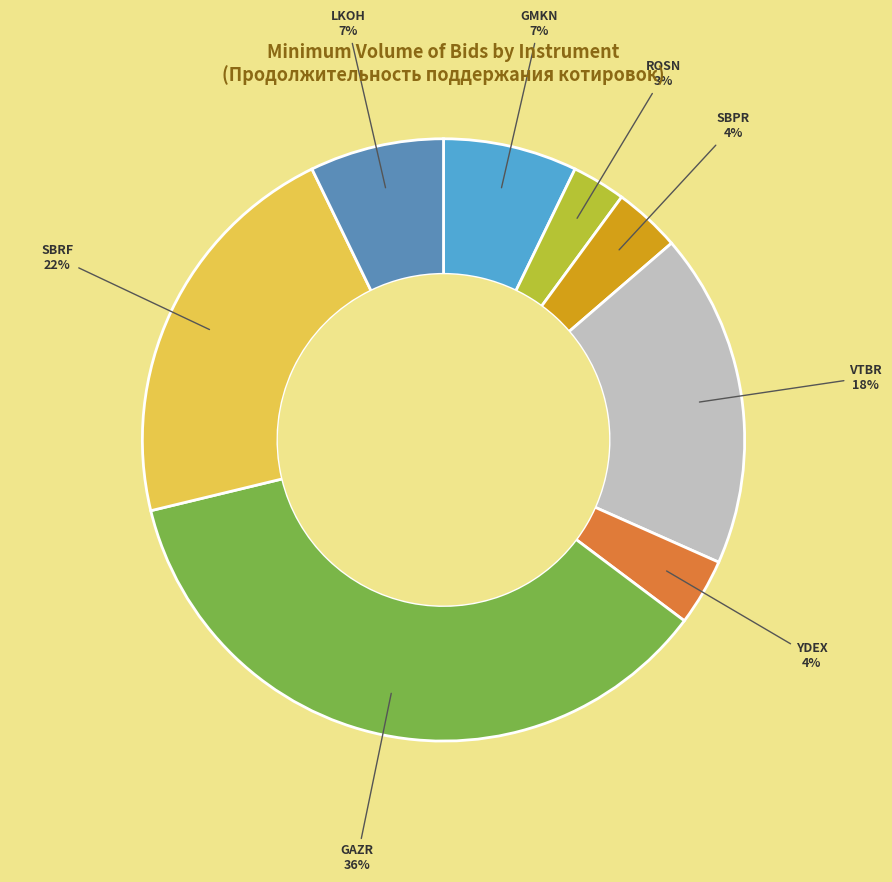

Do SBRF and ROSN together represent more than half of the pie?

No